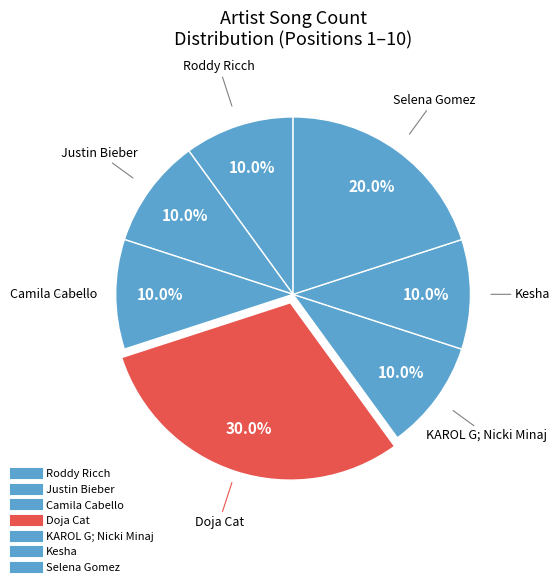

How many slices are in this pie chart?

7